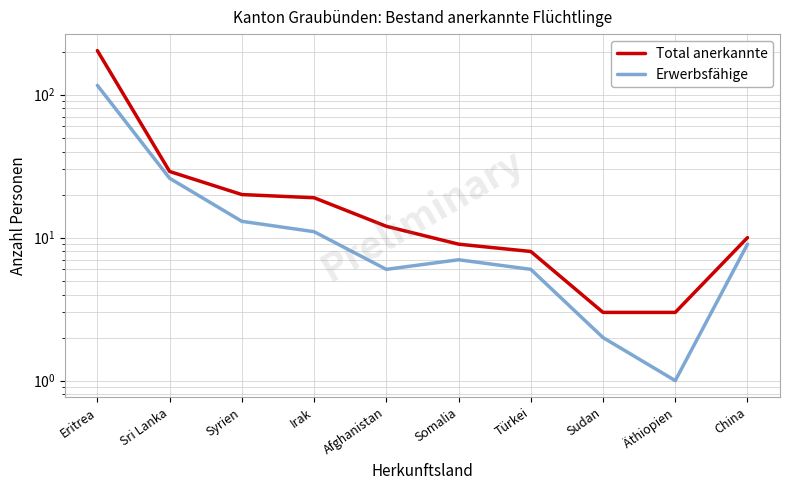

True or false: Erwerbsfähige and Total anerkannte intersect in this chart.

False